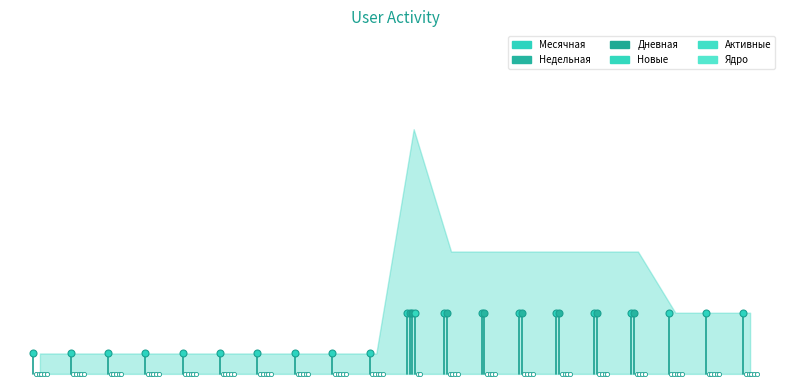

How many Дневная values are between 0 and 1?

19